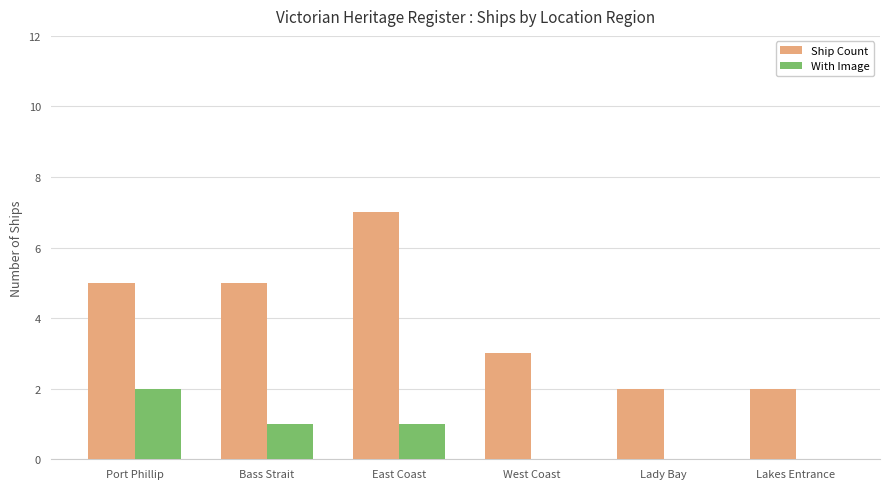

What is the approximate value of Ship Count at East Coast?

7